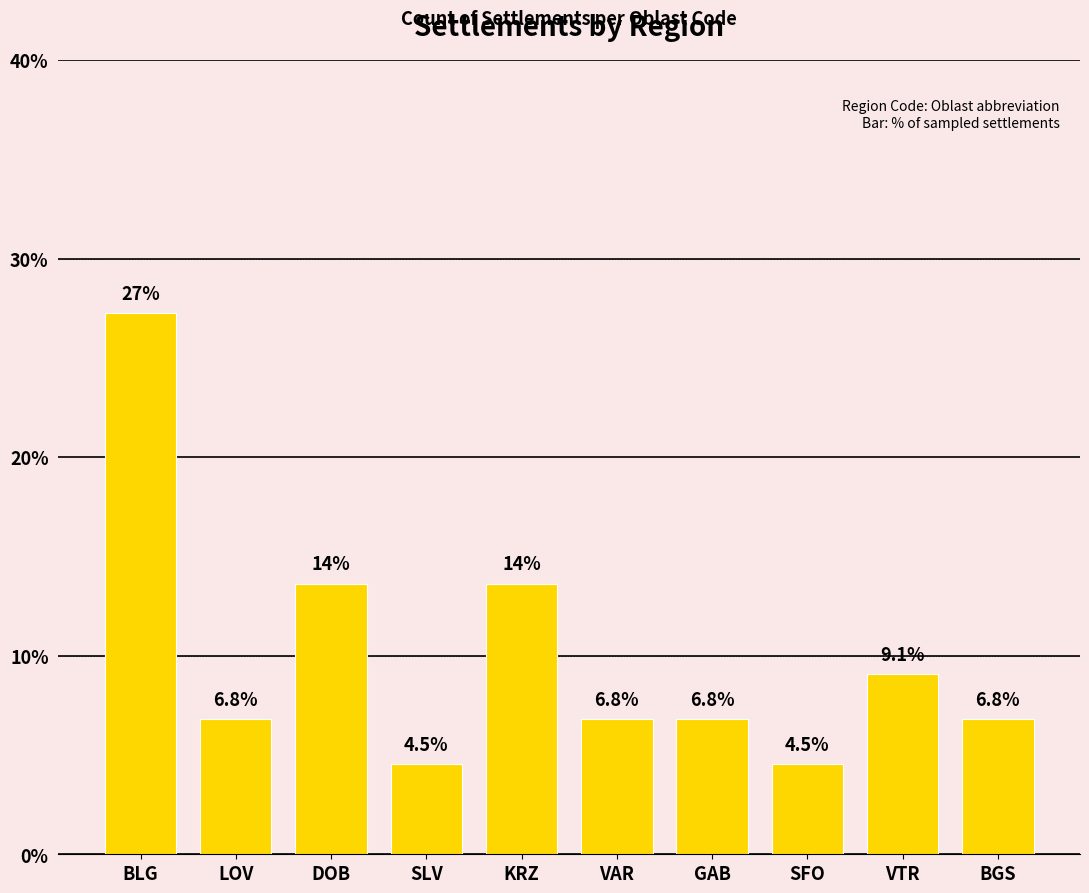

What is the minimum value shown in the chart?

4.5